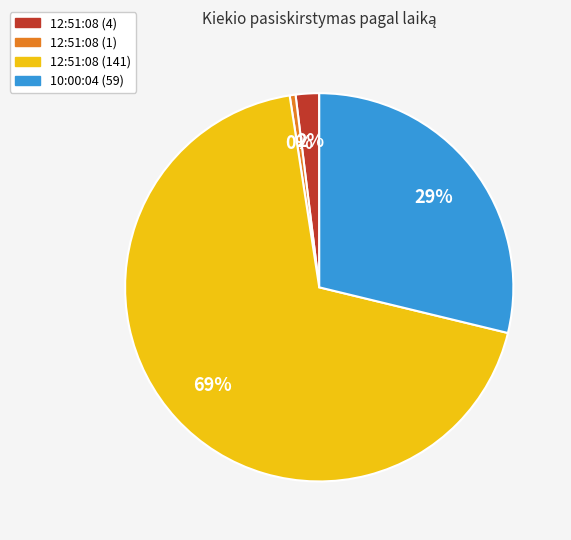

Rank the categories by value from highest to lowest.

12:51:08 (141), 10:00:04 (59), 12:51:08 (4), 12:51:08 (1)